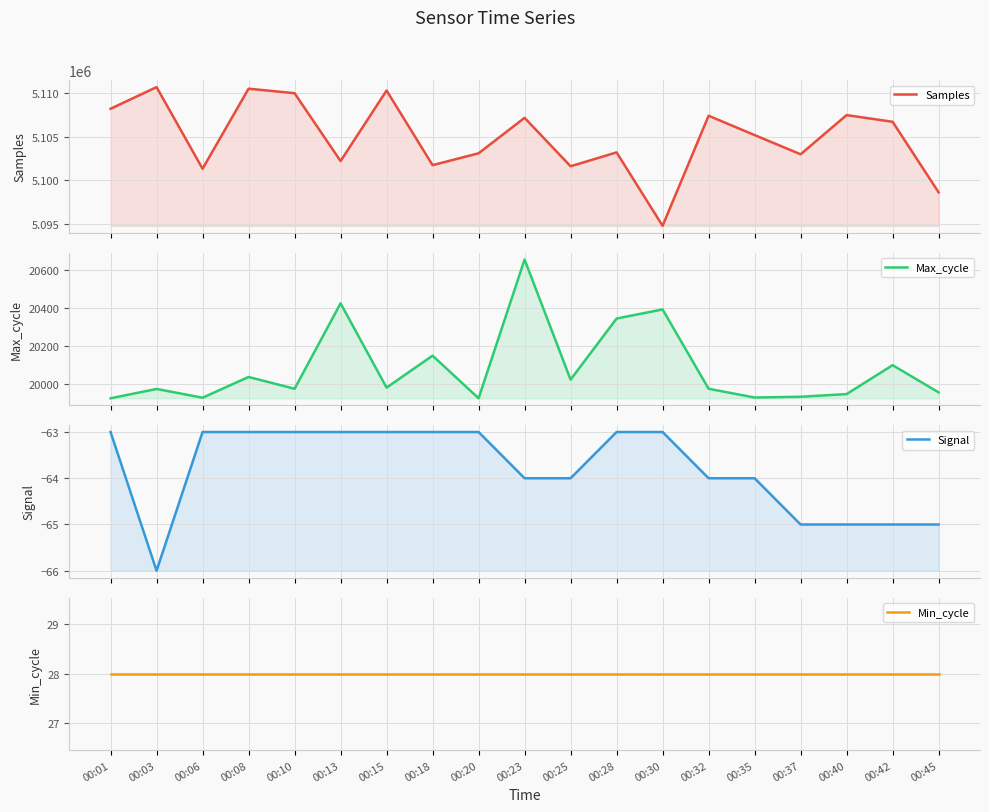

Is it true that Min_cycle equals 18 at 00:30?

False